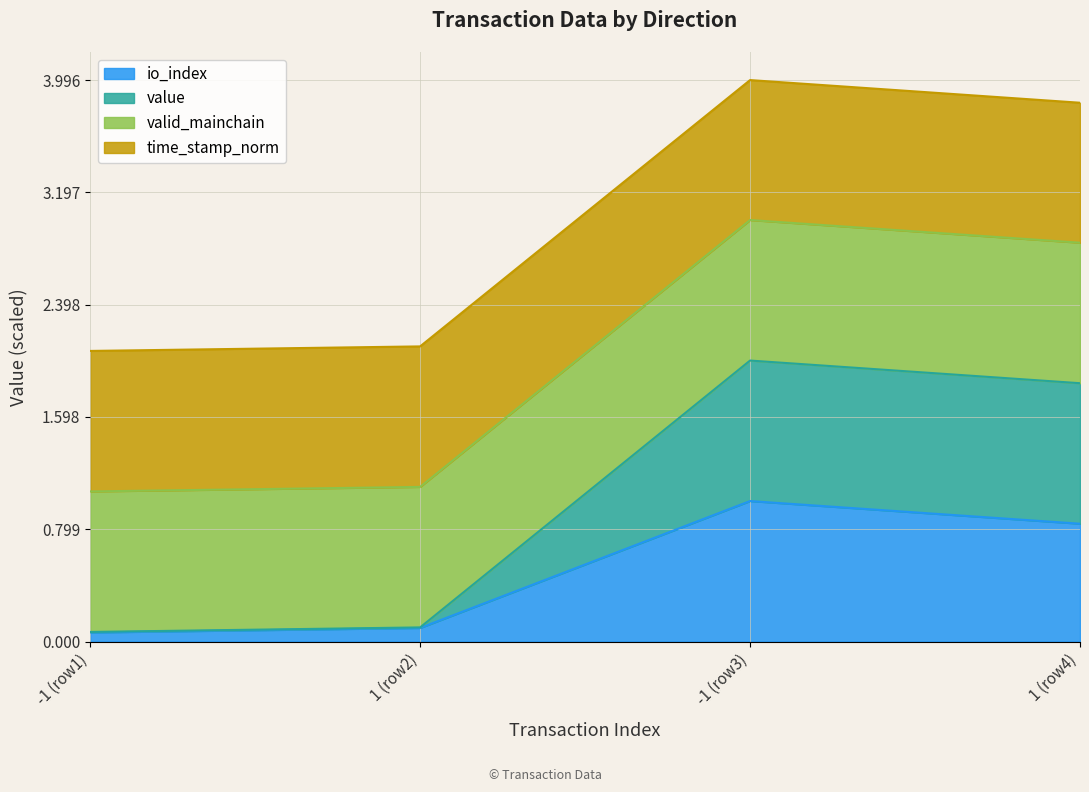

What is the sum of all io_index values?

2.0